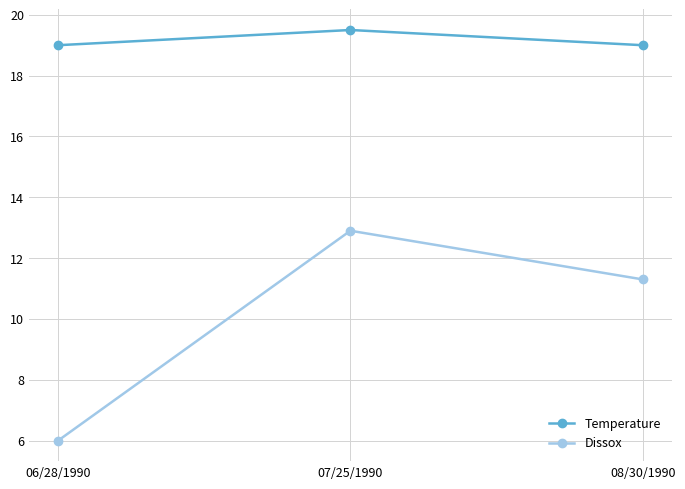

How many distinct data groups are displayed?

2